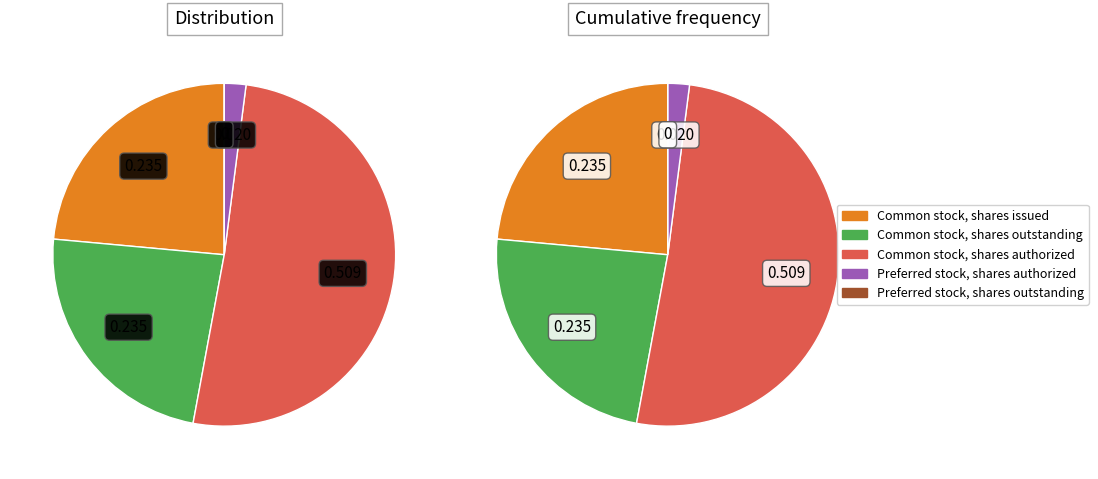

Is there a majority slice in this chart?

Yes